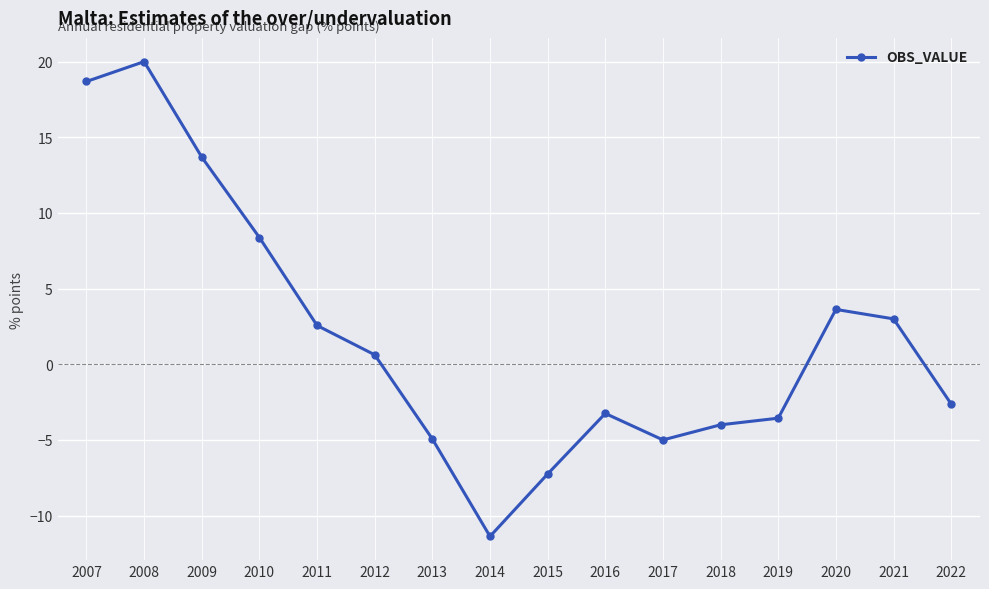

Count the number of categories in the chart.

16